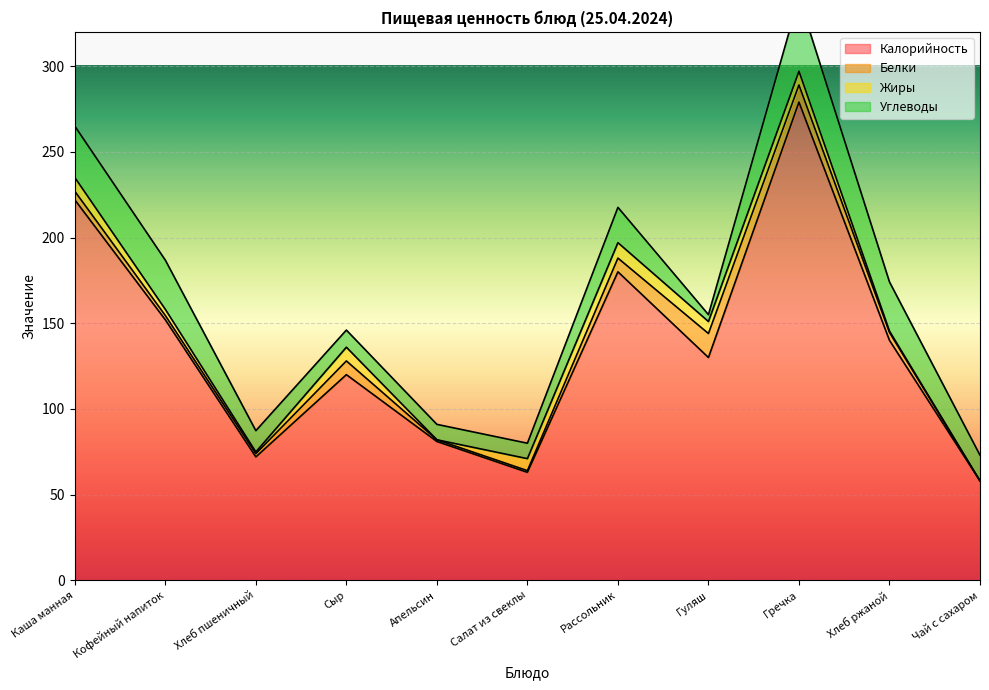

Which has a higher value, Рассольник or Хлеб пшеничный?

Рассольник